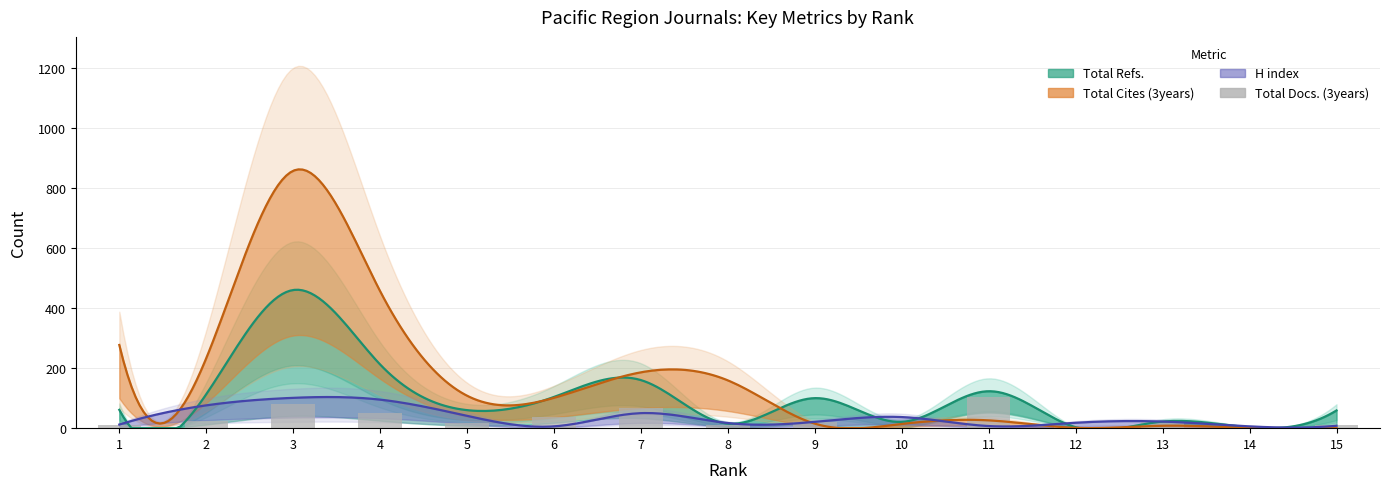

Are the bars horizontal?

No